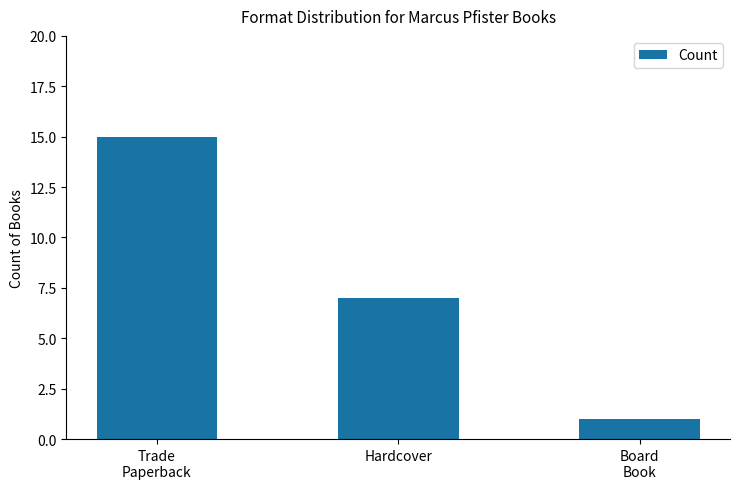

What is the value of the 1st bar from the left?

15